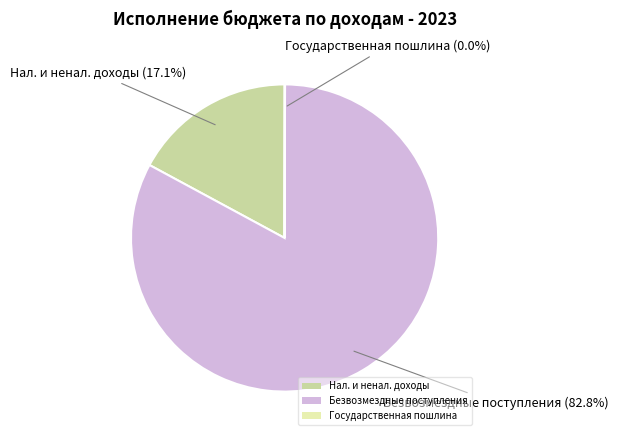

Which slice is the largest?

Безвозмездные поступления